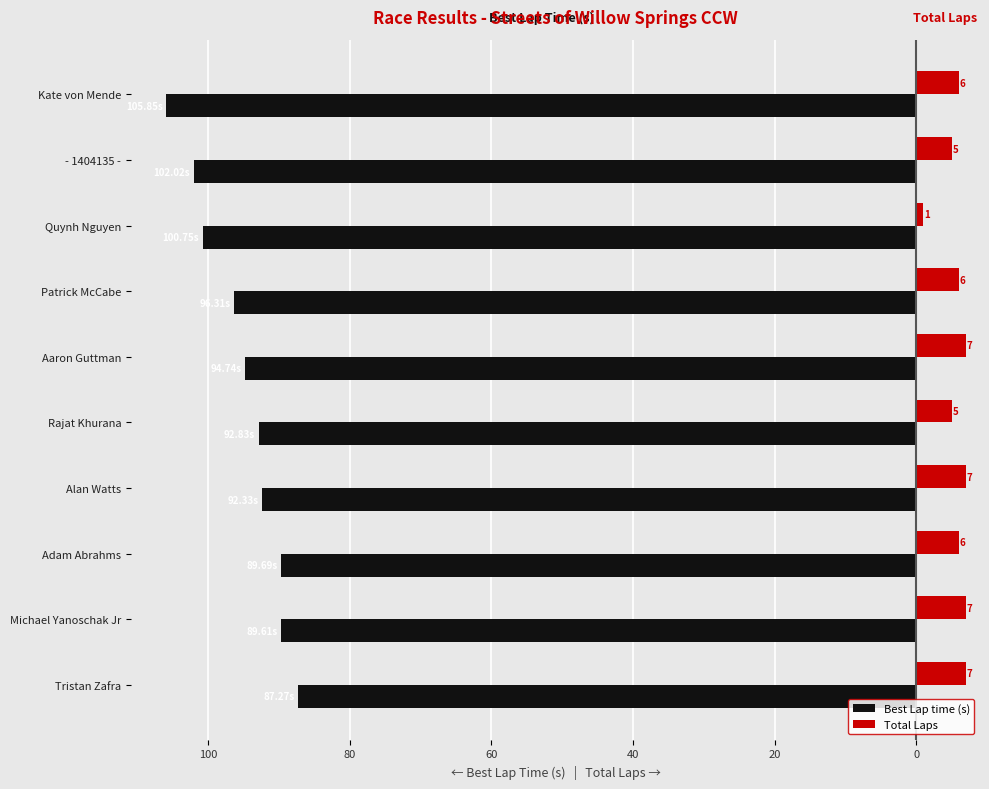

What are all the series names shown in the legend?

Best Lap time (s), Total Laps